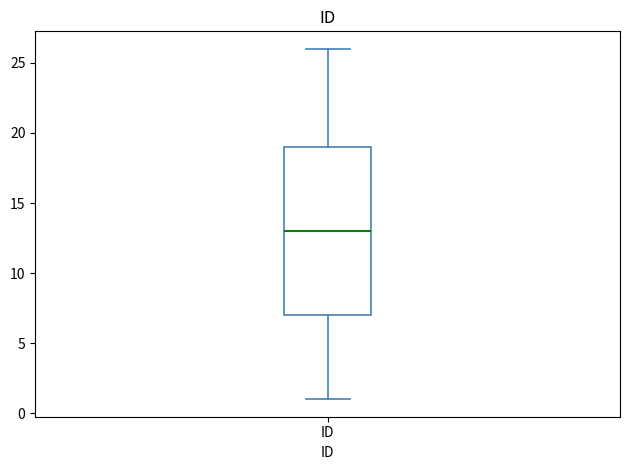

Where does the lower whisker of the box for ID end on the y-axis? The values are not printed on the chart, so give them approximately, as read against the axis.

1